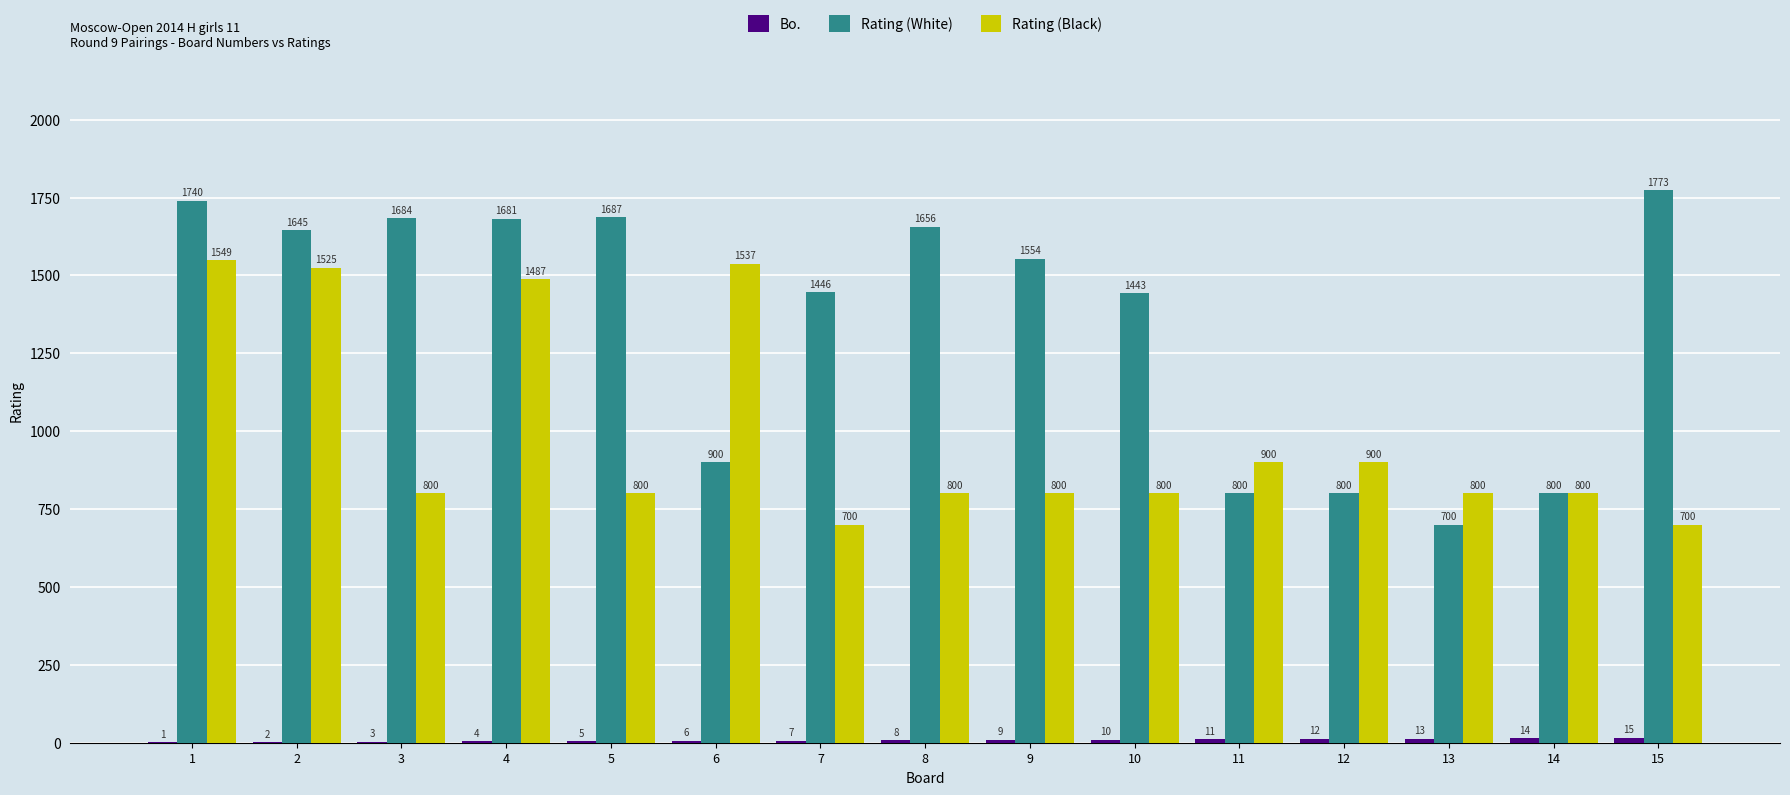

Is the value of Rating (White) at 15 greater than the value of Rating (Black) at 15?

Yes